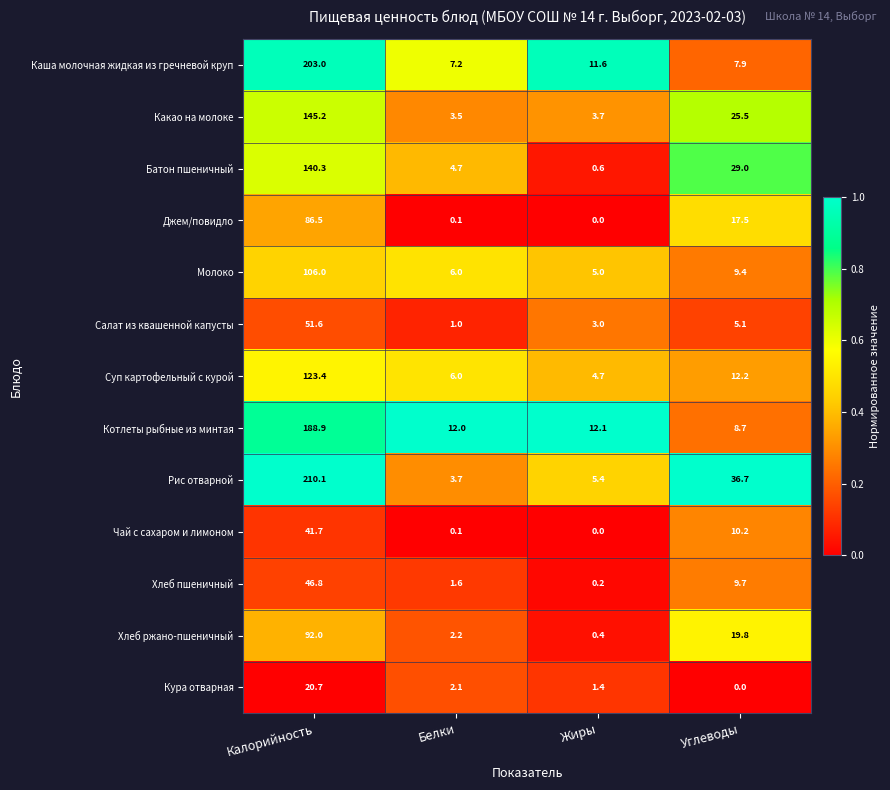

Which series has the largest total across all categories?

Рис отварной